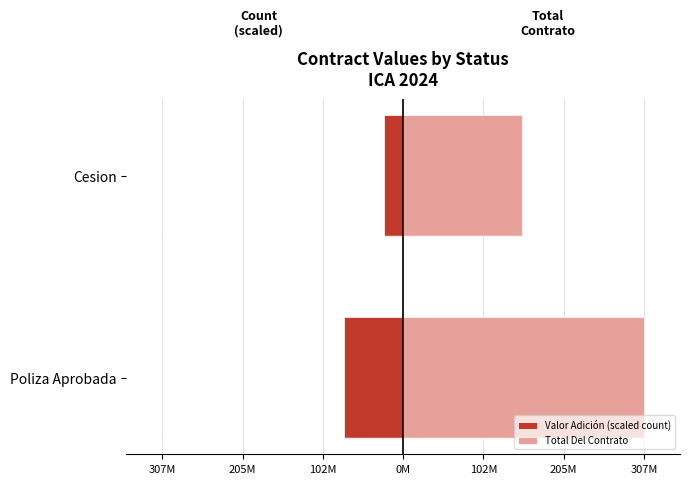

What is the minimum value for Total Del Contrato?

151380701